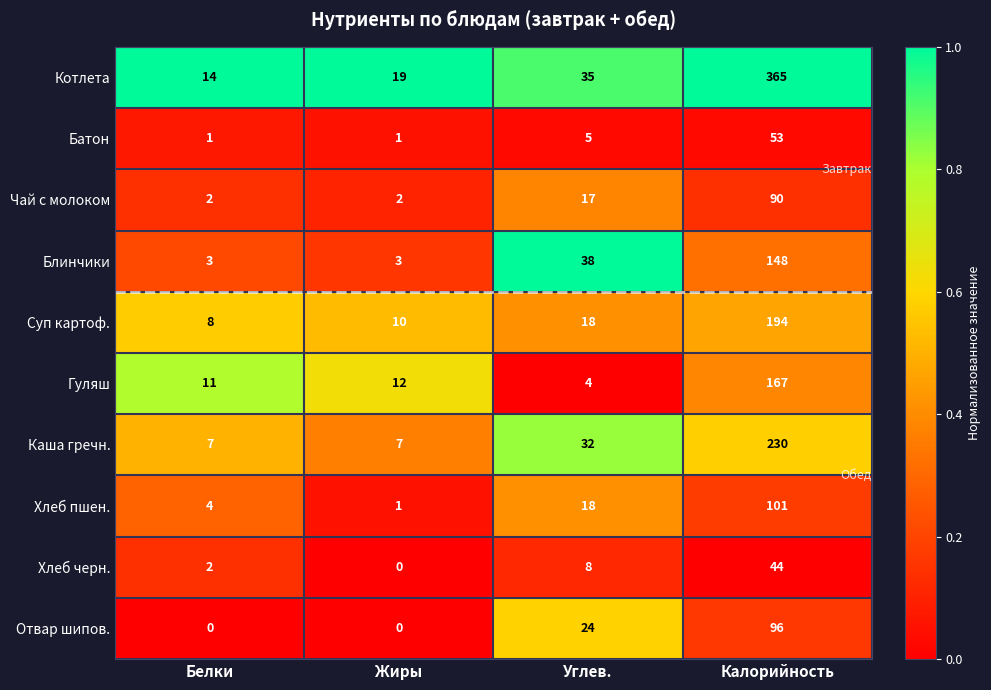

Which label corresponds to the largest value in the chart?

Калорийность